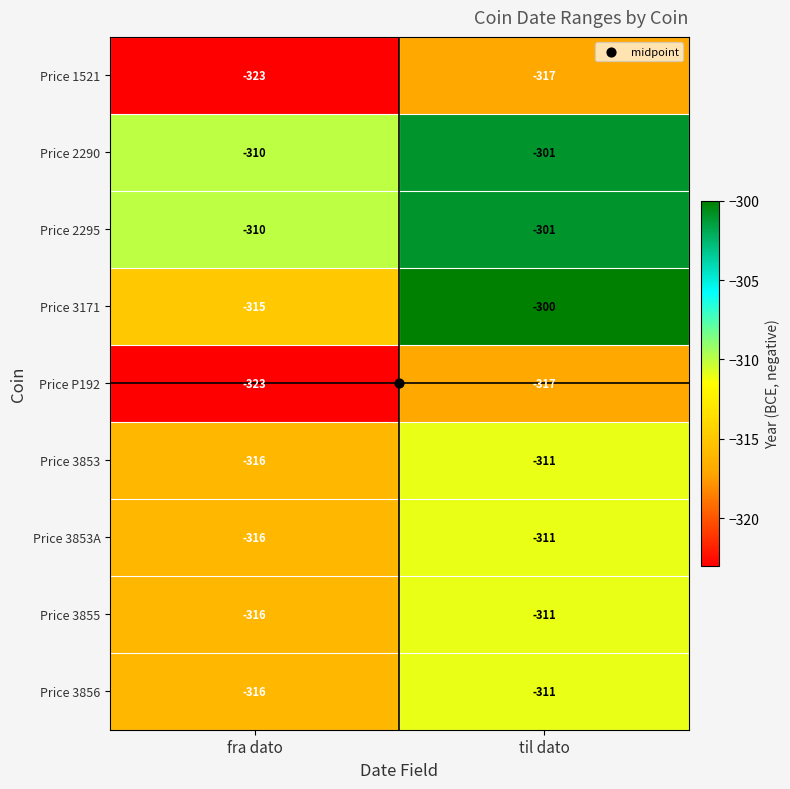

Is it true that Price 2290 equals -301 at til dato?

True